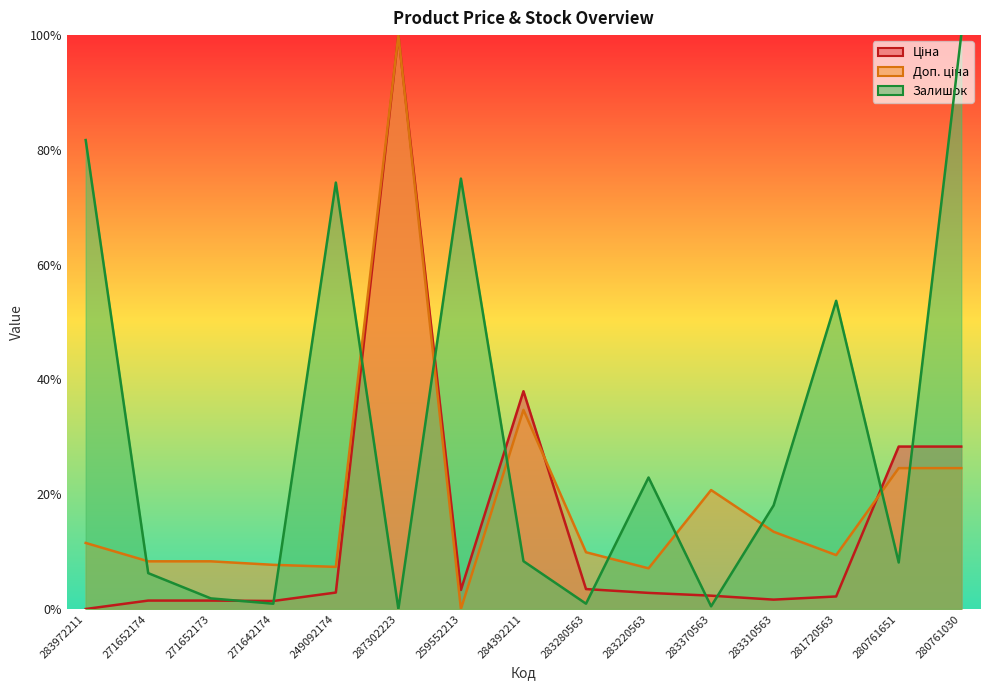

Where is the first local maximum for Залишок?

249092174